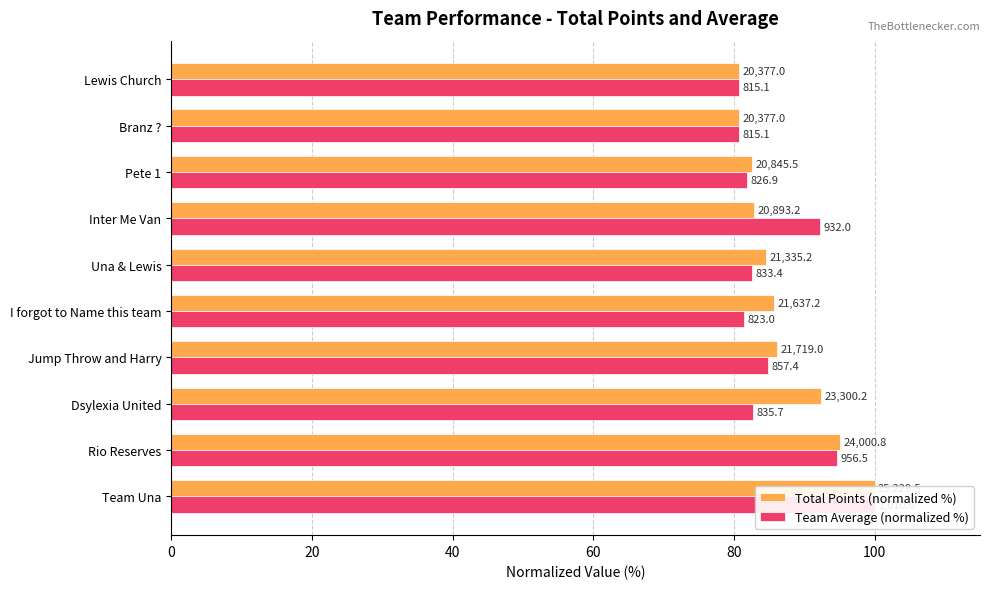

How many data points in Total Points (normalized %) are less than 85?

5